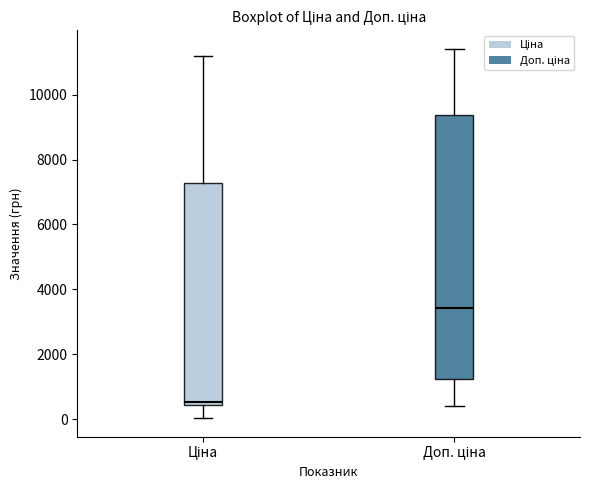

Reading left to right, transcribe this box plot: for each box, give where its median line is, the range the box spans, and where its two whiskers end, as read against the y-axis. The values are not printed on the chart, so give them approximately, as read against the axis.

Ціна: median 600, box 400 to 7200, whiskers 0 to 11200
Доп. ціна: median 3400, box 1200 to 9400, whiskers 400 to 11400